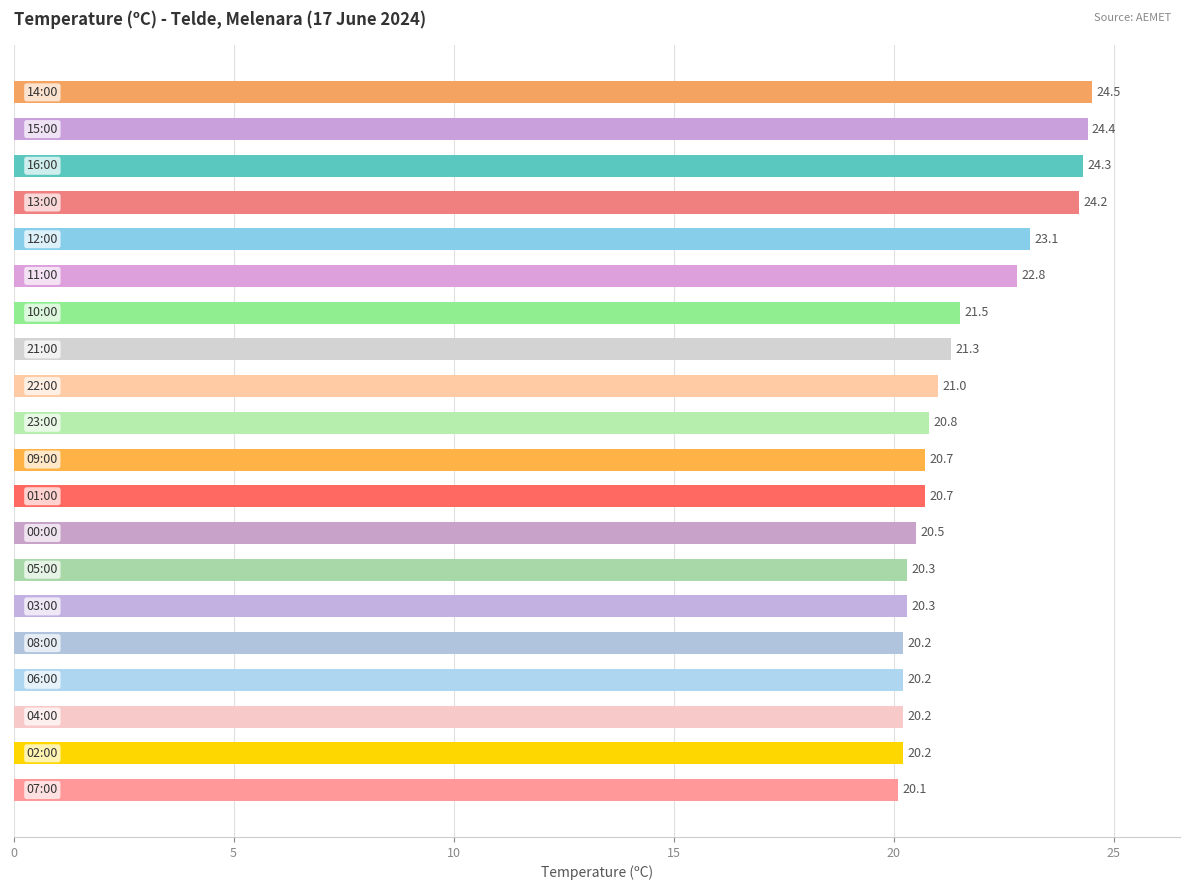

What is the average value?

21.6